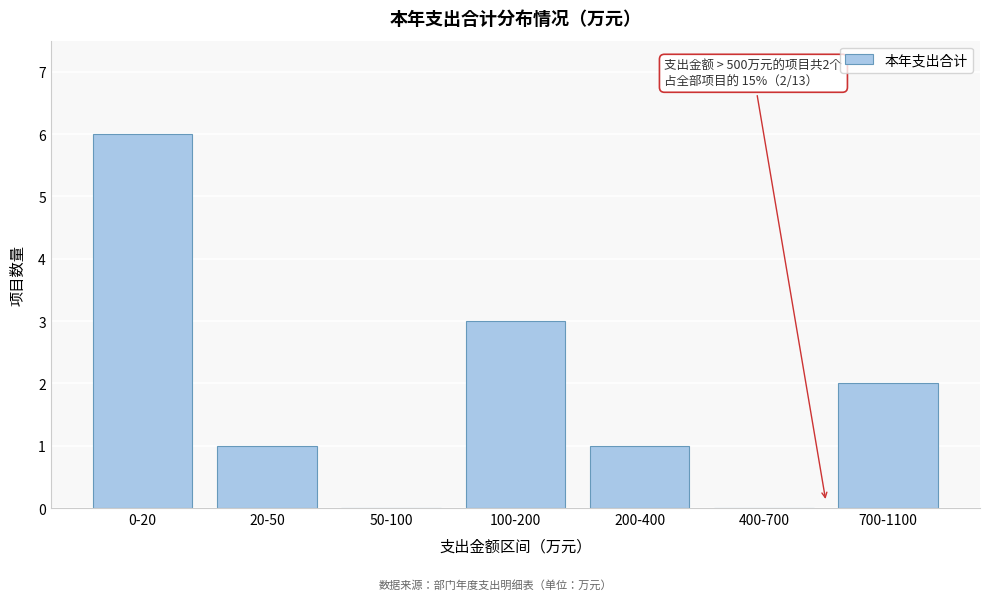

Reading left to right, transcribe all the data shown in this chart.

0-20=6	20-50=1	50-100=0	100-200=3	200-400=1	400-700=0	700-1100=2